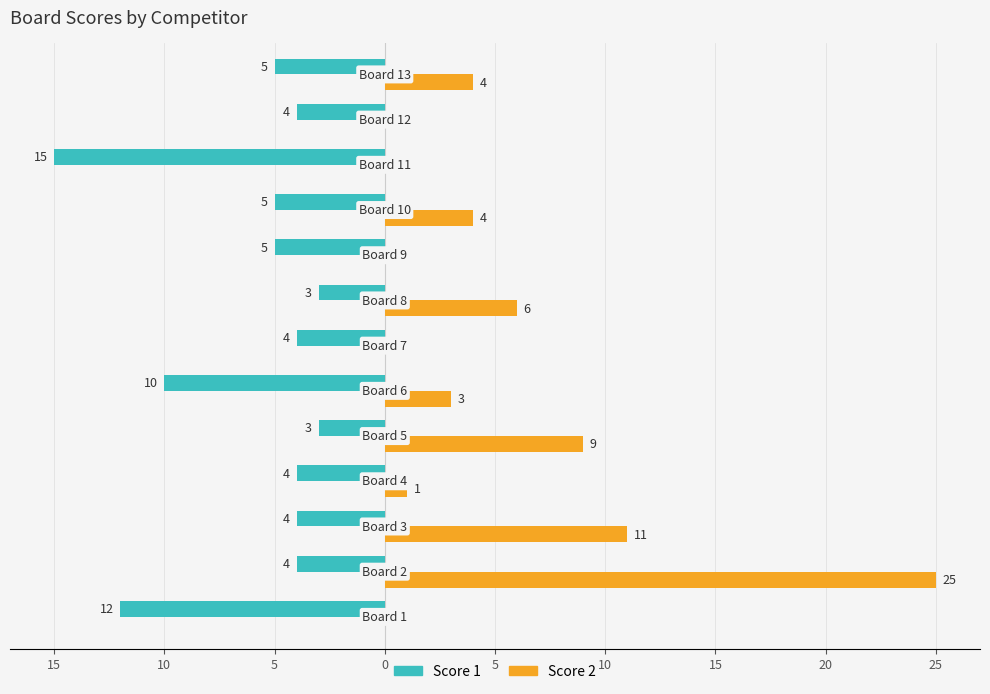

What are all the series names shown in the legend?

Score 1, Score 2